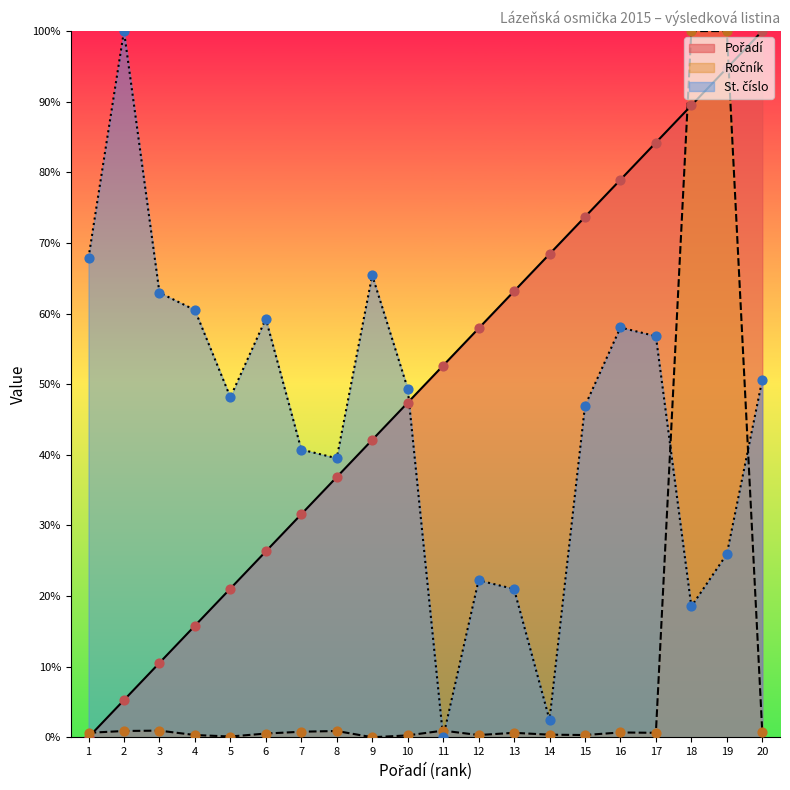

At how many categories does at least one series exceed 48?

18